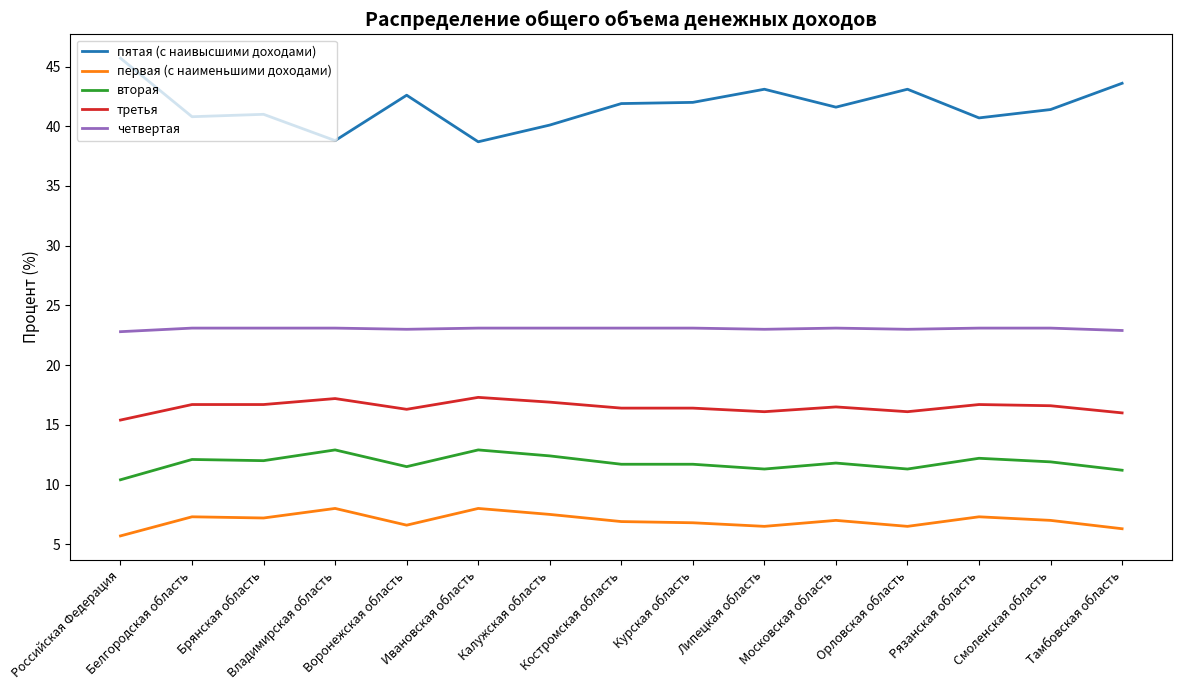

Which series has the largest range (max minus min)?

пятая (с наивысшими доходами)